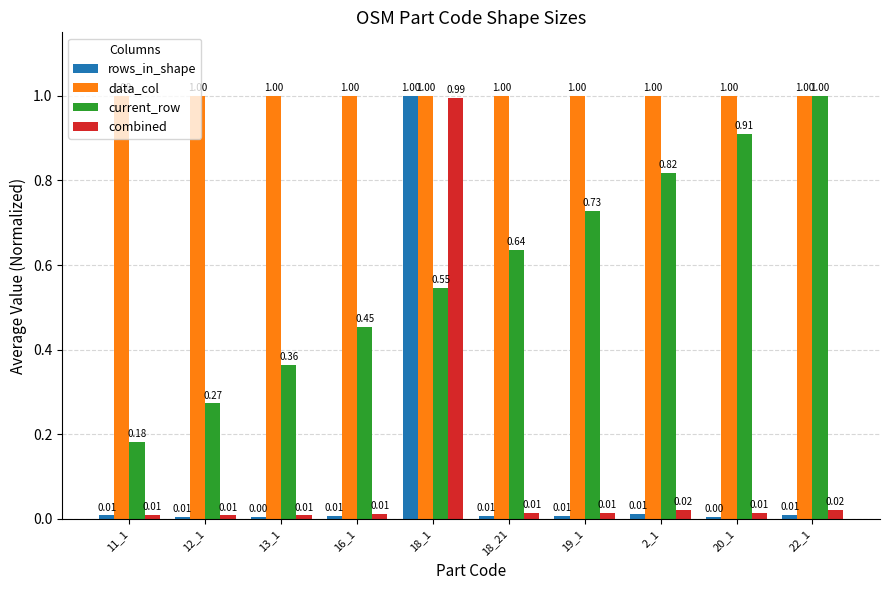

What is the label of the 4th bar from the right?

19_1